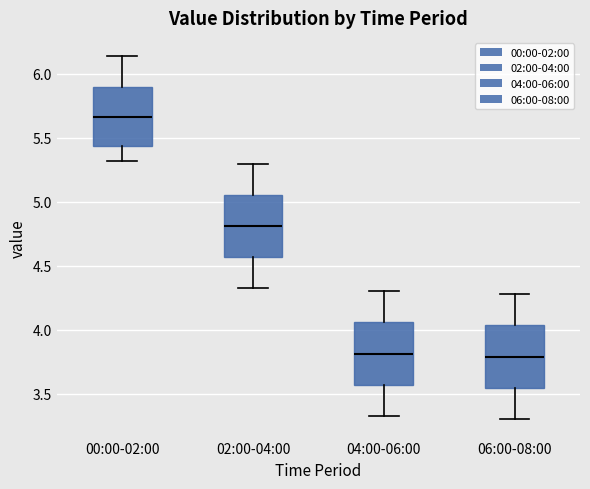

Where is the lower edge of the box for 02:00-04:00 on the y-axis? The values are not printed on the chart, so give them approximately, as read against the axis.

4.55